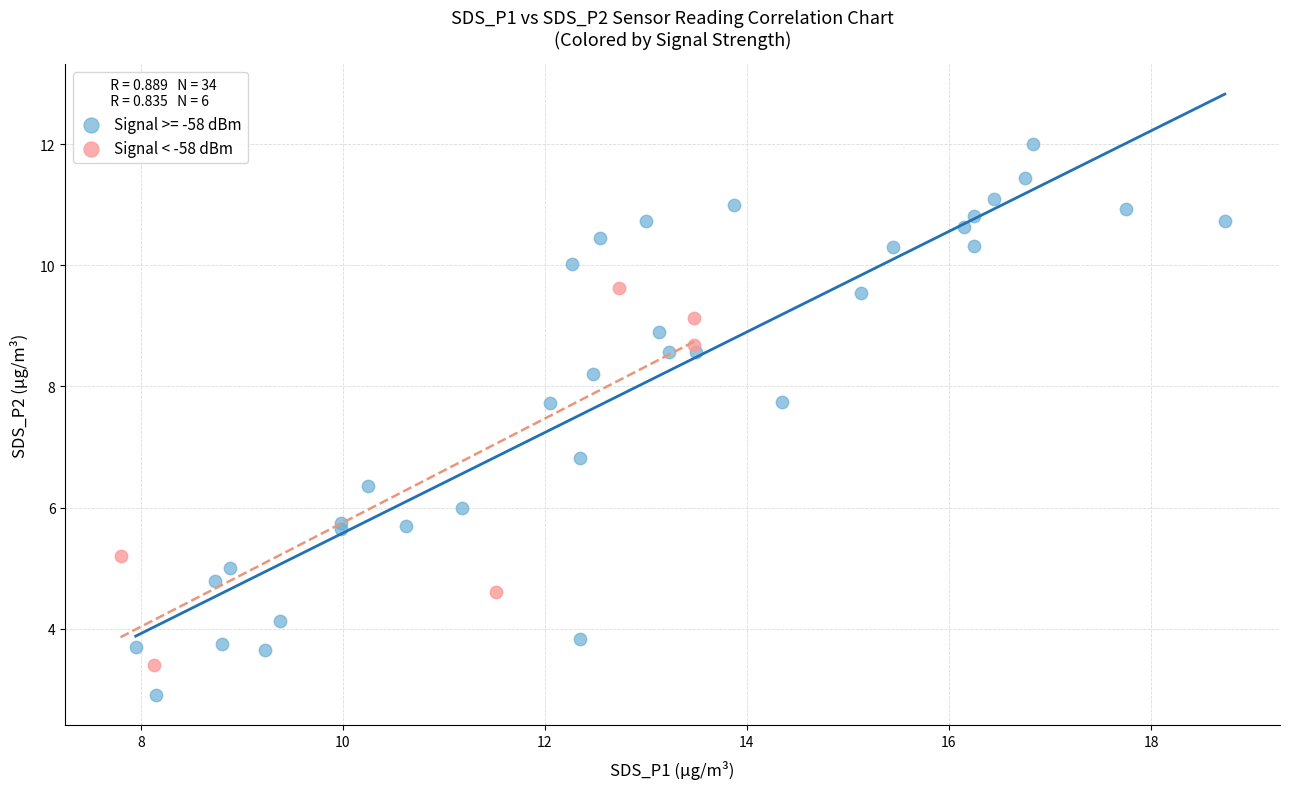

Which series contains the lowest Y value?

Signal >= -58 dBm